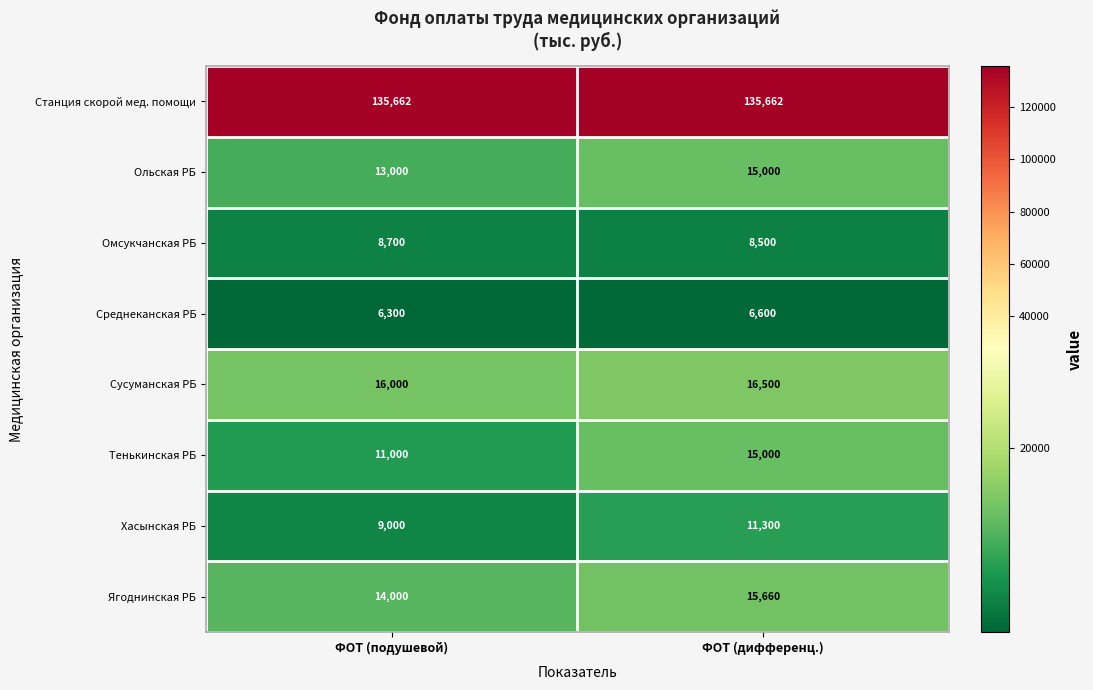

Reading left to right, list all the values displayed in this chart.

Станция скорой мед. помощи: 135662	135662
Ольская РБ: 13000	15000
Омсукчанская РБ: 8700	8500
Среднеканская РБ: 6300	6600
Сусуманская РБ: 16000	16500
Тенькинская РБ: 11000	15000
Хасынская РБ: 9000	11300
Ягоднинская РБ: 14000	15660